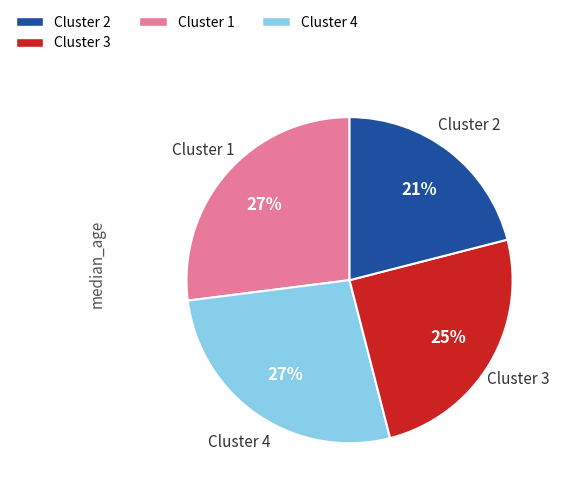

Which category has the smallest portion of the pie?

Cluster 2